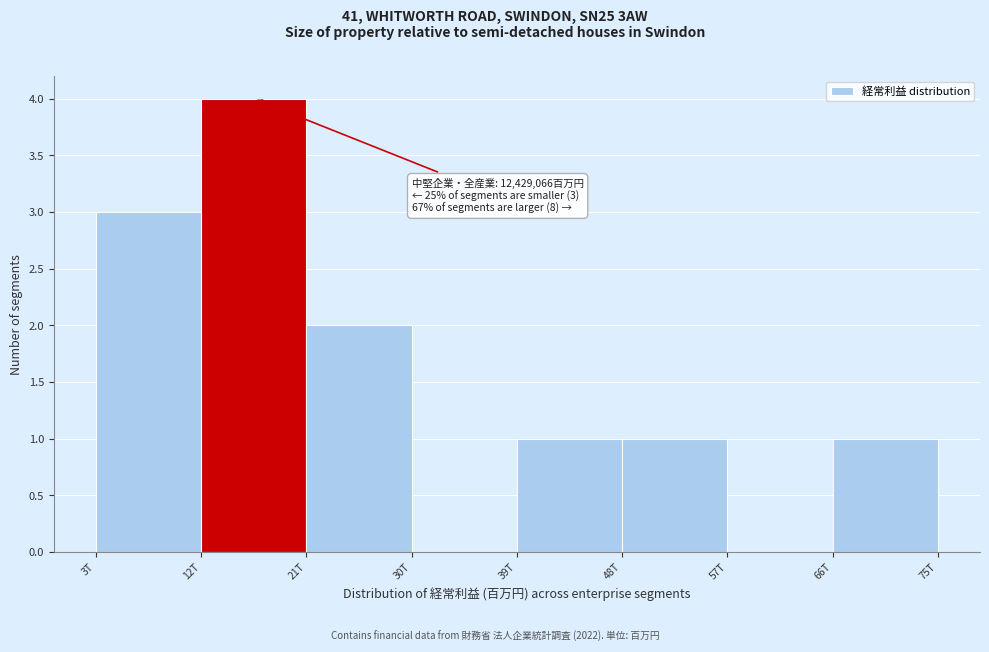

Reading right to left, what are all the values shown in this chart?

66T=1	57T=0	48T=1	39T=1	30T=0	21T=2	12T=4	3T=3